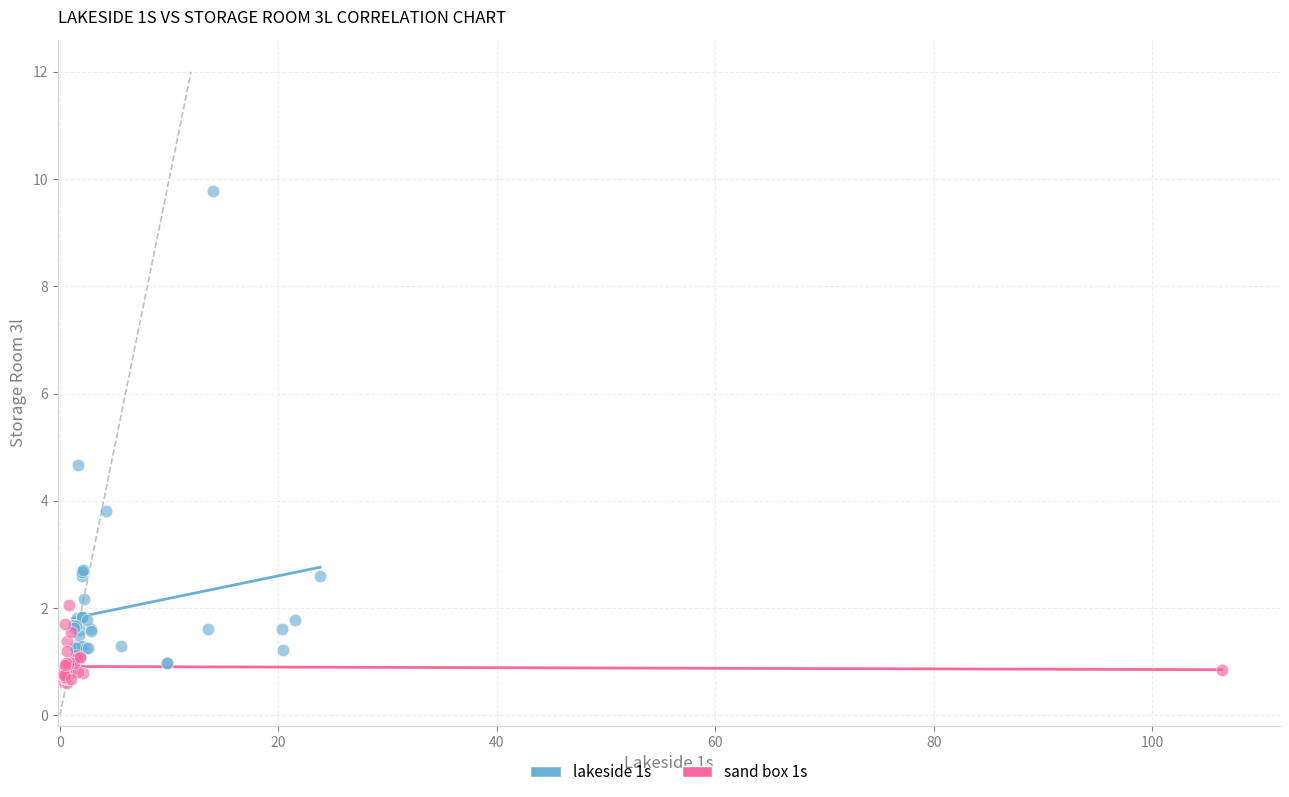

Which series reaches the maximum Y coordinate?

lakeside 1s